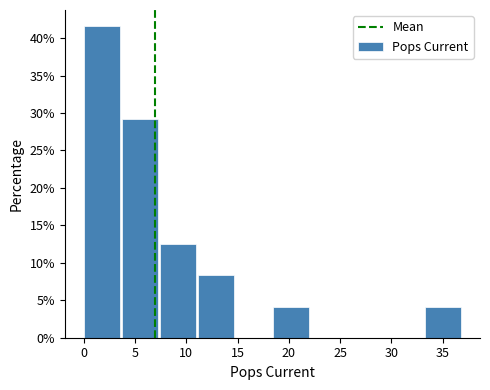

Reading left to right, list every bar in this chart as the range it spans on the x-axis followed by its height. Neither the bar edges nor the heights are printed on the chart, so give them approximately, as read against the axes.

0.0 to 3.7: 41.5
3.7 to 7.4: 29.0
7.4 to 11.1: 12.5
11.1 to 14.8: 8.5
14.8 to 18.5: 0
18.5 to 22.2: 4.0
22.2 to 25.9: 0
25.9 to 29.6: 0
29.6 to 33.3: 0
33.3 to 37.0: 4.0